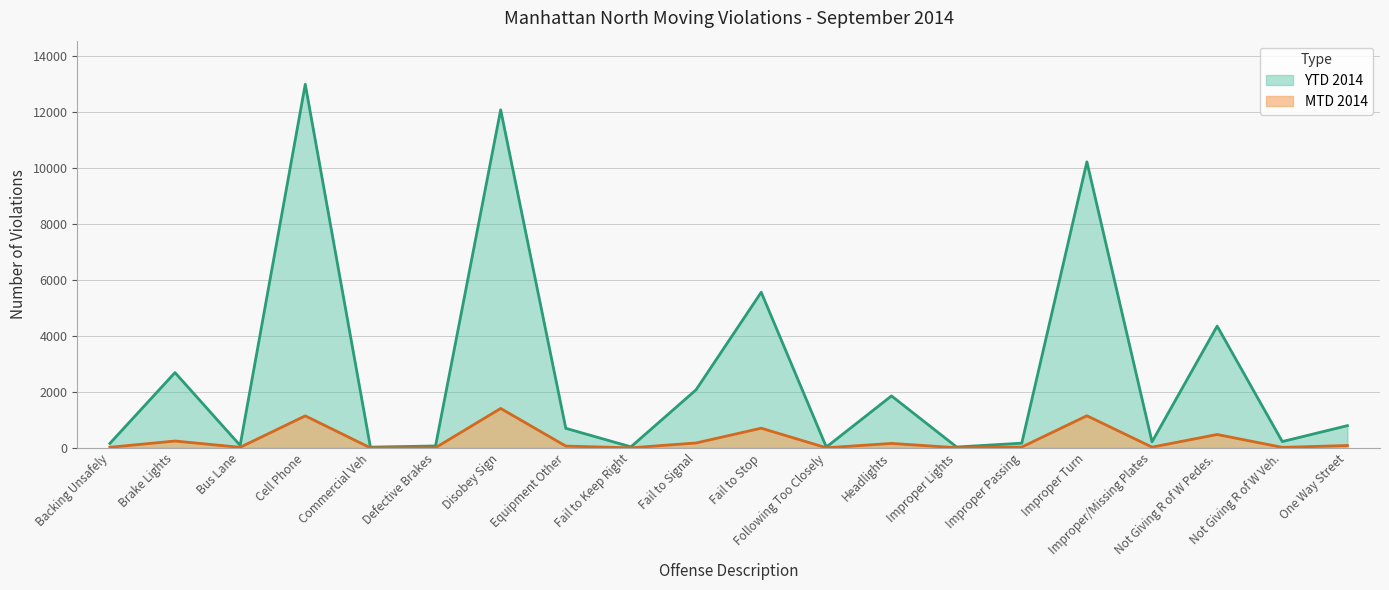

What is the sum of the MTD 2014 values at Not Giving R of W Veh. and Improper Passing?

45